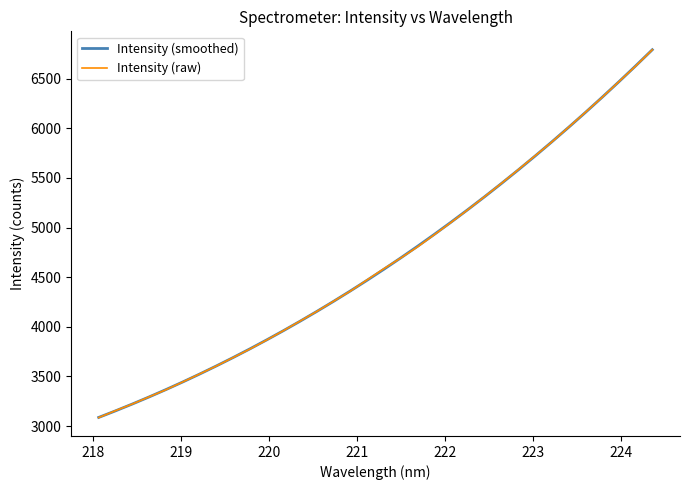

How many values in the Intensity (raw) series exceed 4586?

17